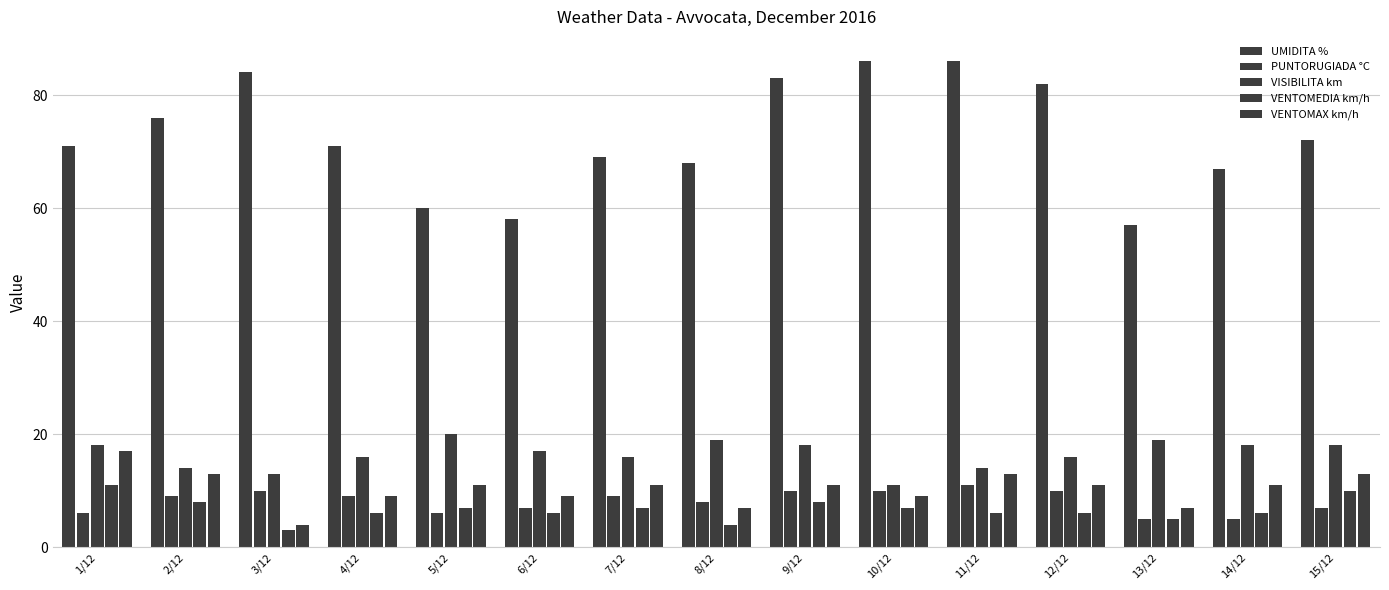

List the labels in order of PUNTORUGIADA °C value, smallest first.

13/12, 14/12, 1/12, 5/12, 6/12, 15/12, 8/12, 2/12, 4/12, 7/12, 3/12, 9/12, 10/12, 12/12, 11/12